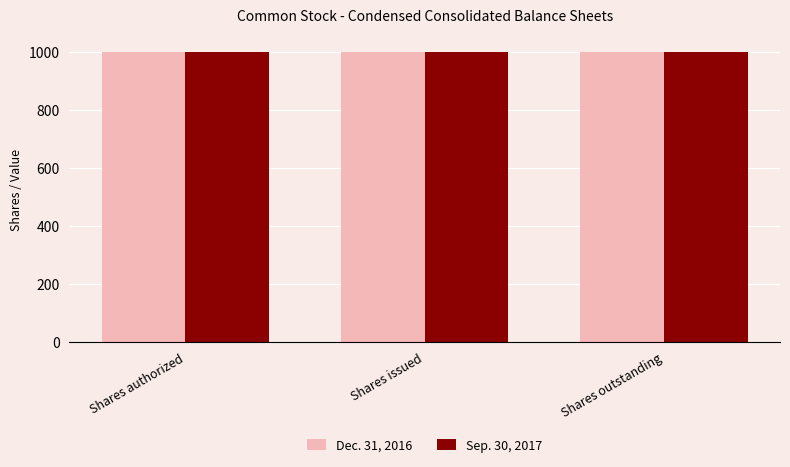

What is the sum of all Sep. 30, 2017 values?

3000.0